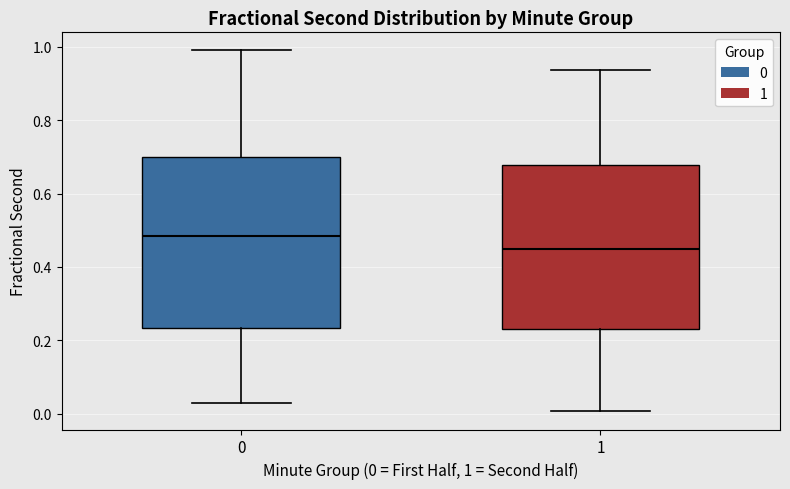

Comparing the boxes themselves (not the whiskers), which one is the tallest?

0